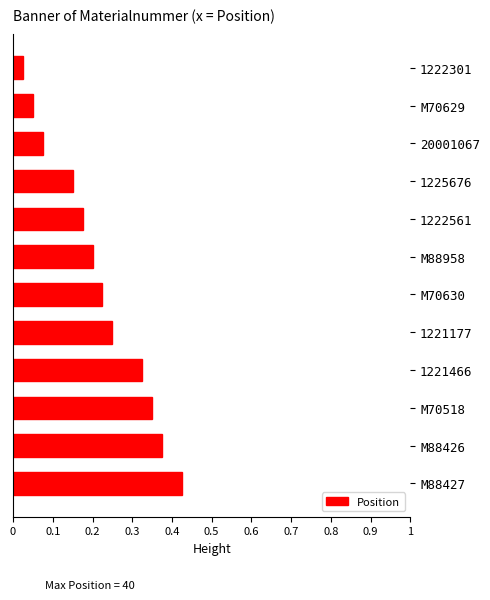

What is the sum of all values?

2.6